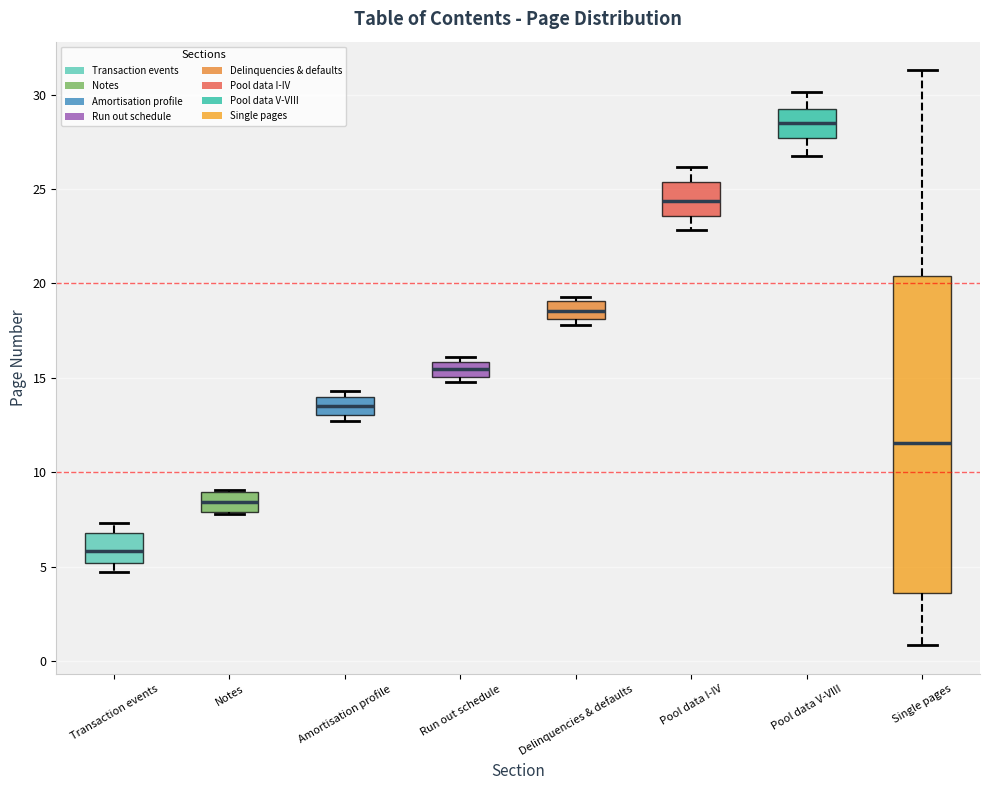

Which box is the tallest, from its lower edge to its upper edge?

Single pages